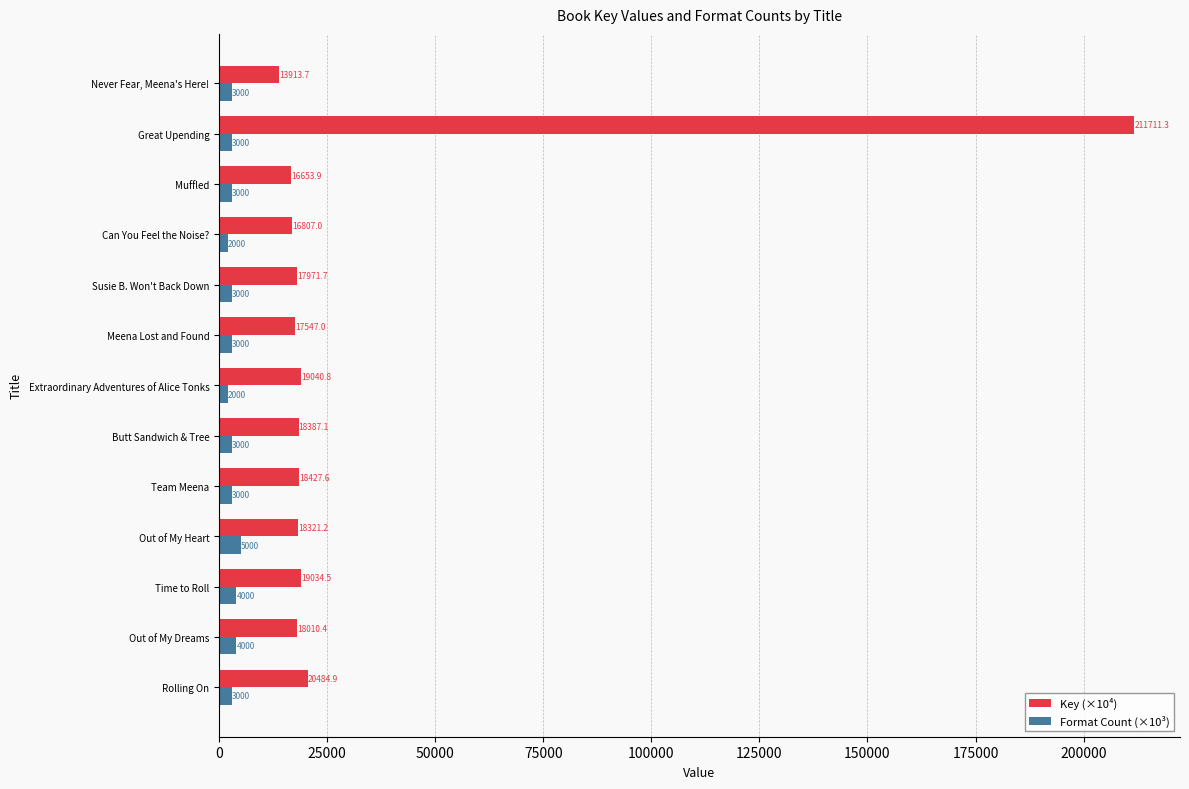

How many series are shown in this chart?

2